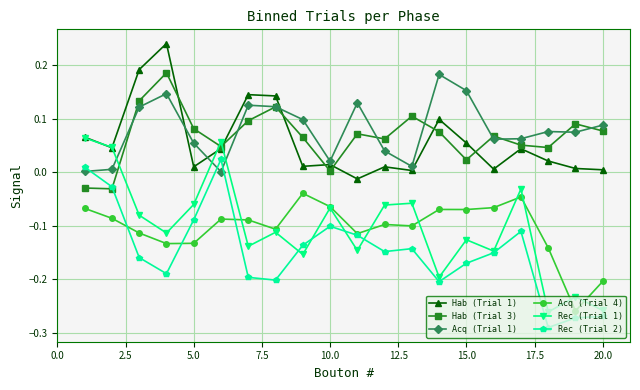

How many interior local peaks does the Rec (Trial 1) series have?

7